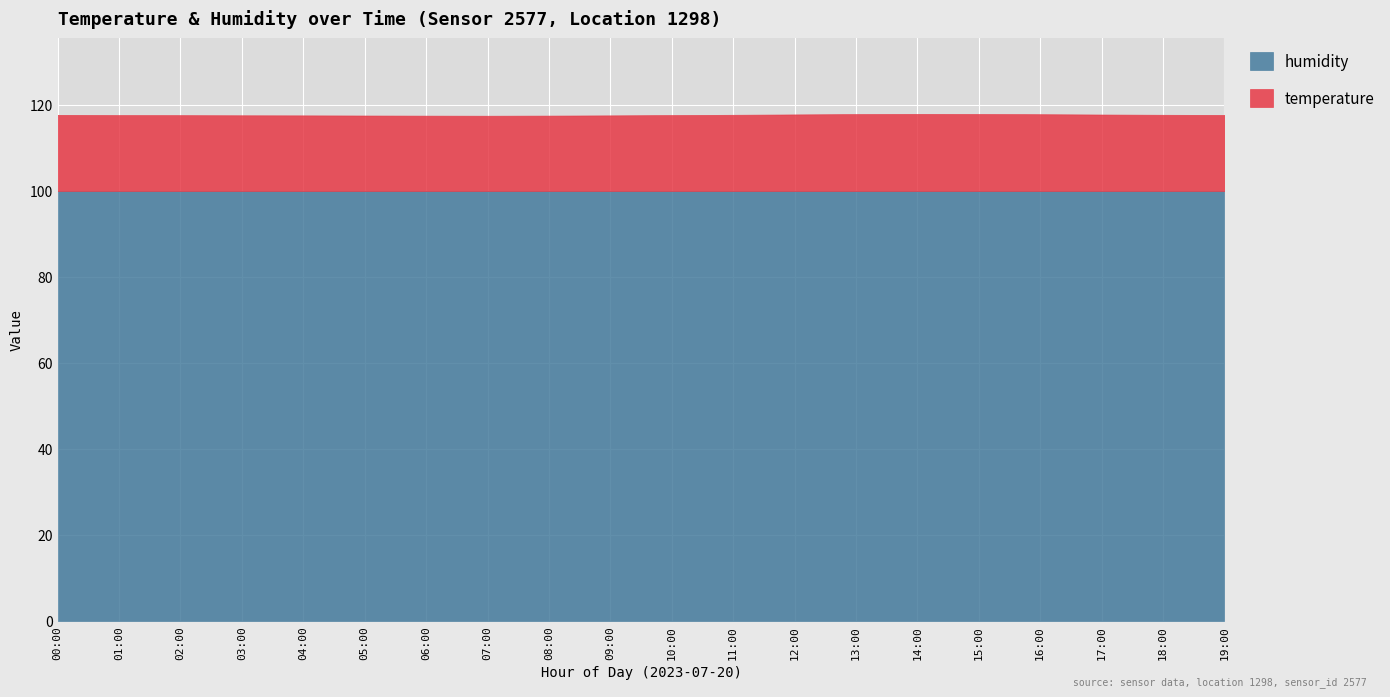

What are all the series names shown in the legend?

humidity, temperature